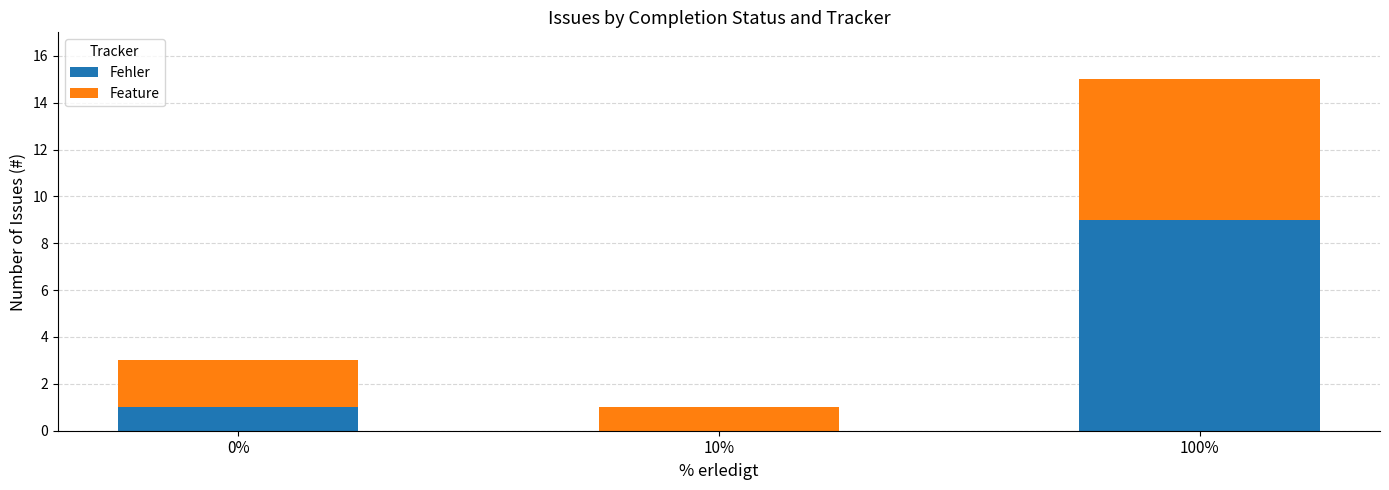

What is the total value across all series at 100%?

15